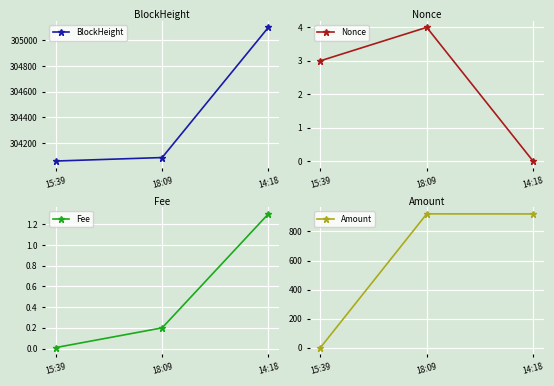

Which category has the lowest value in the Nonce series?

14:18